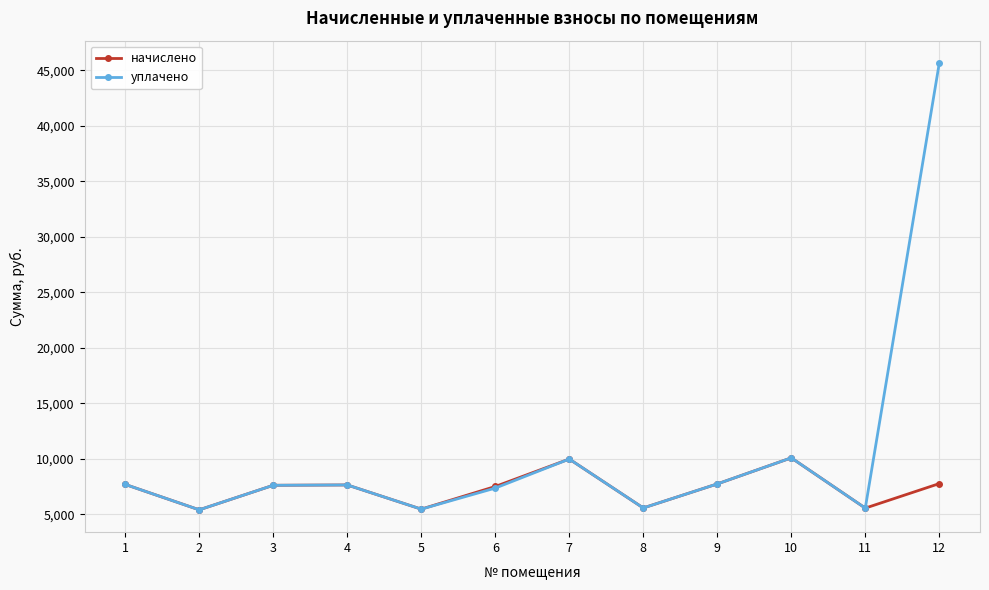

What is the lowest value of the начислено series?

5391.4